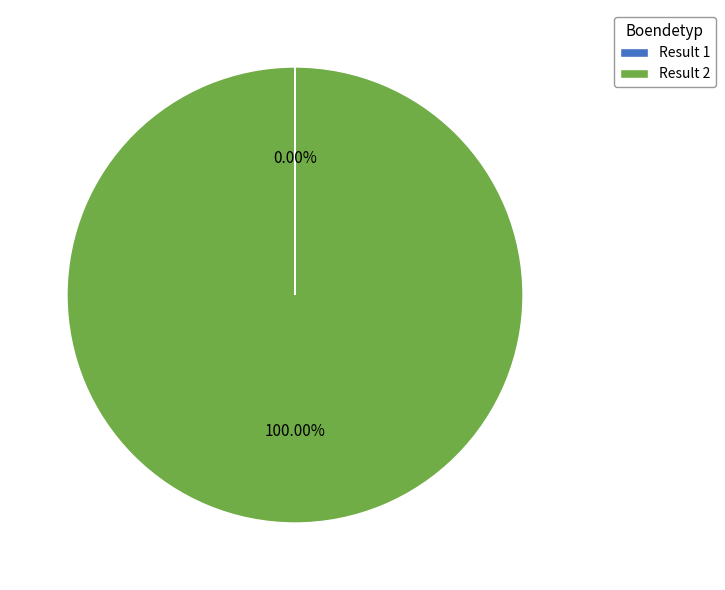

Does Result 2 account for over 50% of the chart?

Yes